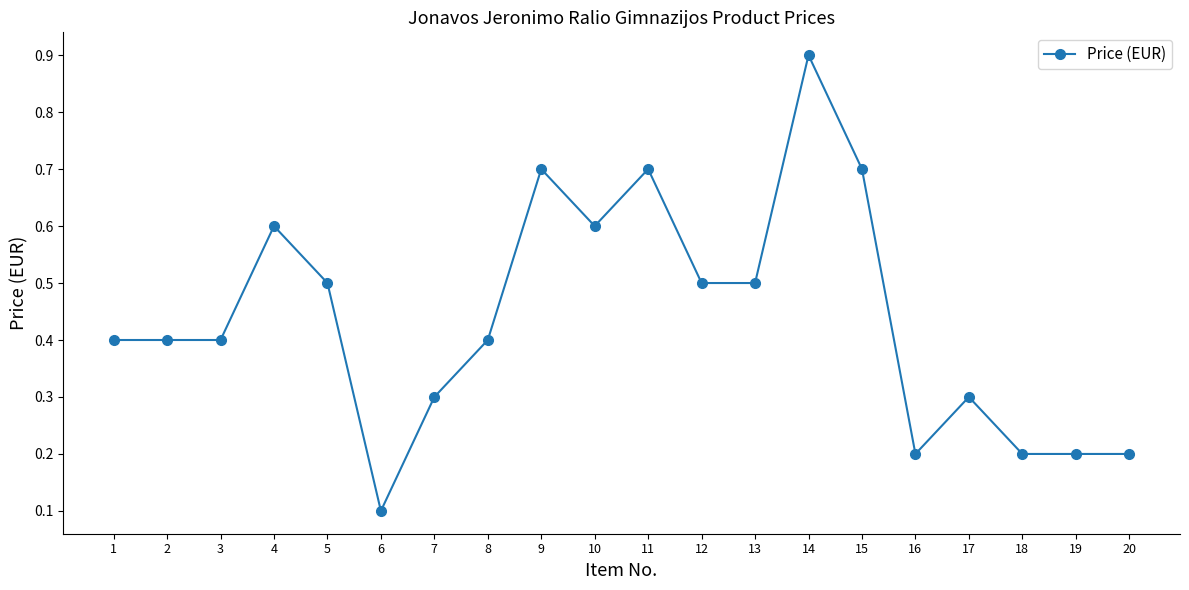

What is the change in value from 5 to 15?

+0.2